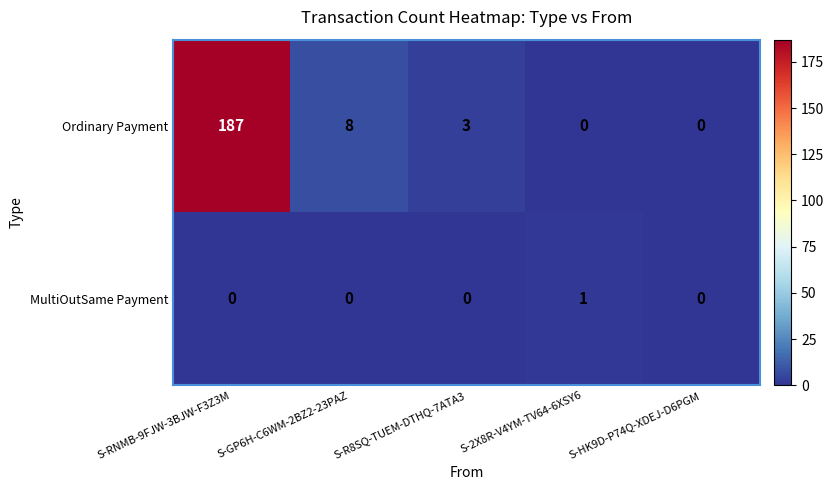

Is it true that Ordinary Payment equals 329 at S-RNMB-9FJW-3BJW-F3Z3M?

False